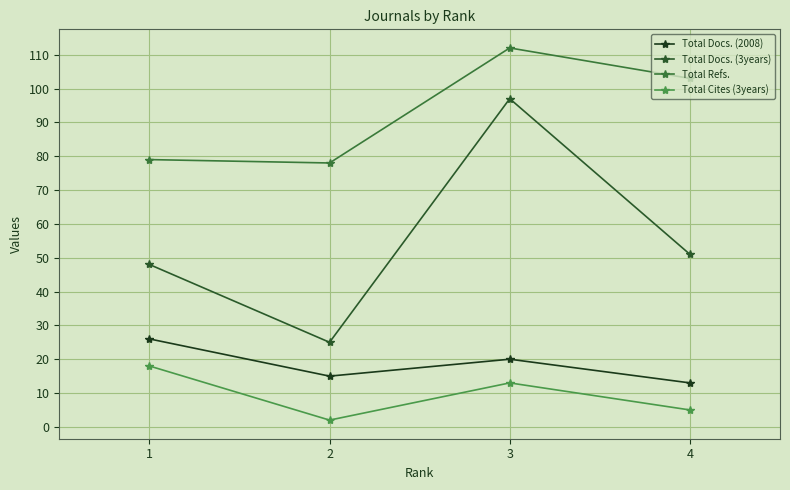

At which category does Total Refs. reach its first local valley?

2